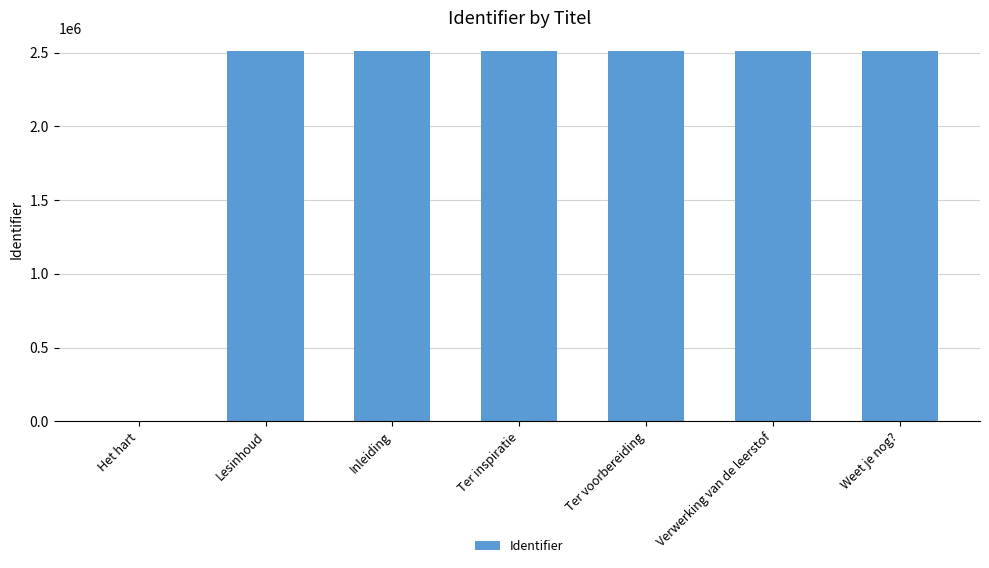

The value at Inleiding is 2511565. True or false?

True